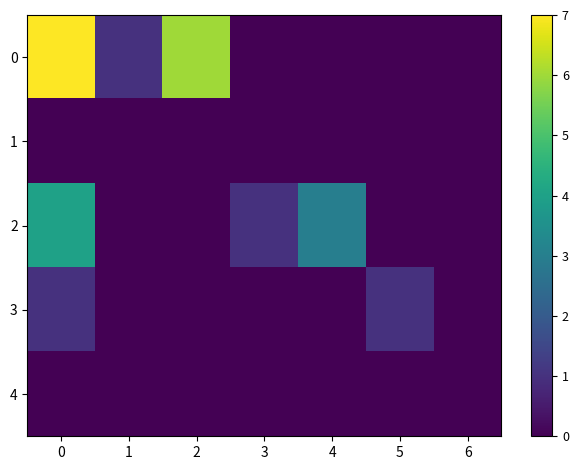

Between 3 and 6, which is larger?

3